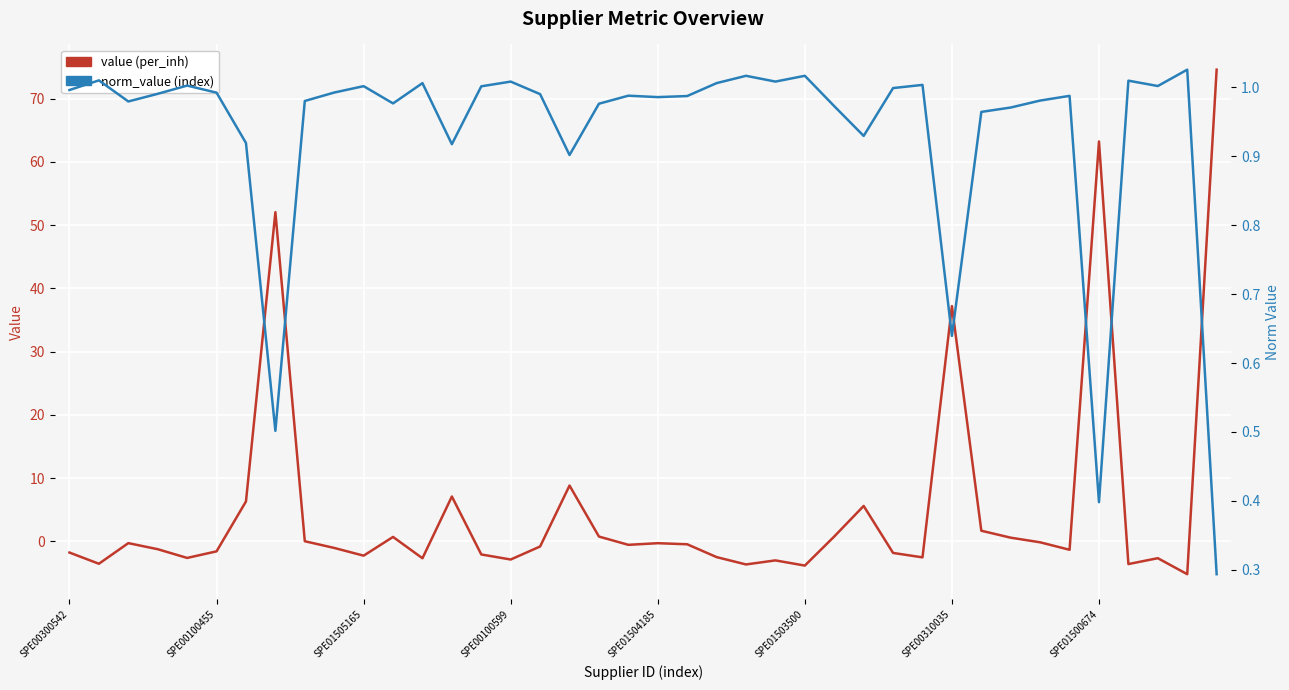

Rank the categories by value (raw per_inh) value from highest to lowest.

39, 35, SPE01500674, 30, 17, 13, SPE00310035, 27, 31, 26, 18, 11, 32, 8, 33, SPE01505165, 20, 21, 19, 16, 9, SPE00100599, 34, SPE01503500, SPE00300542, 28, 14, 10, 22, 29, SPE01504185, 37, 12, 15, 24, SPE00100455, 36, 23, 25, 38